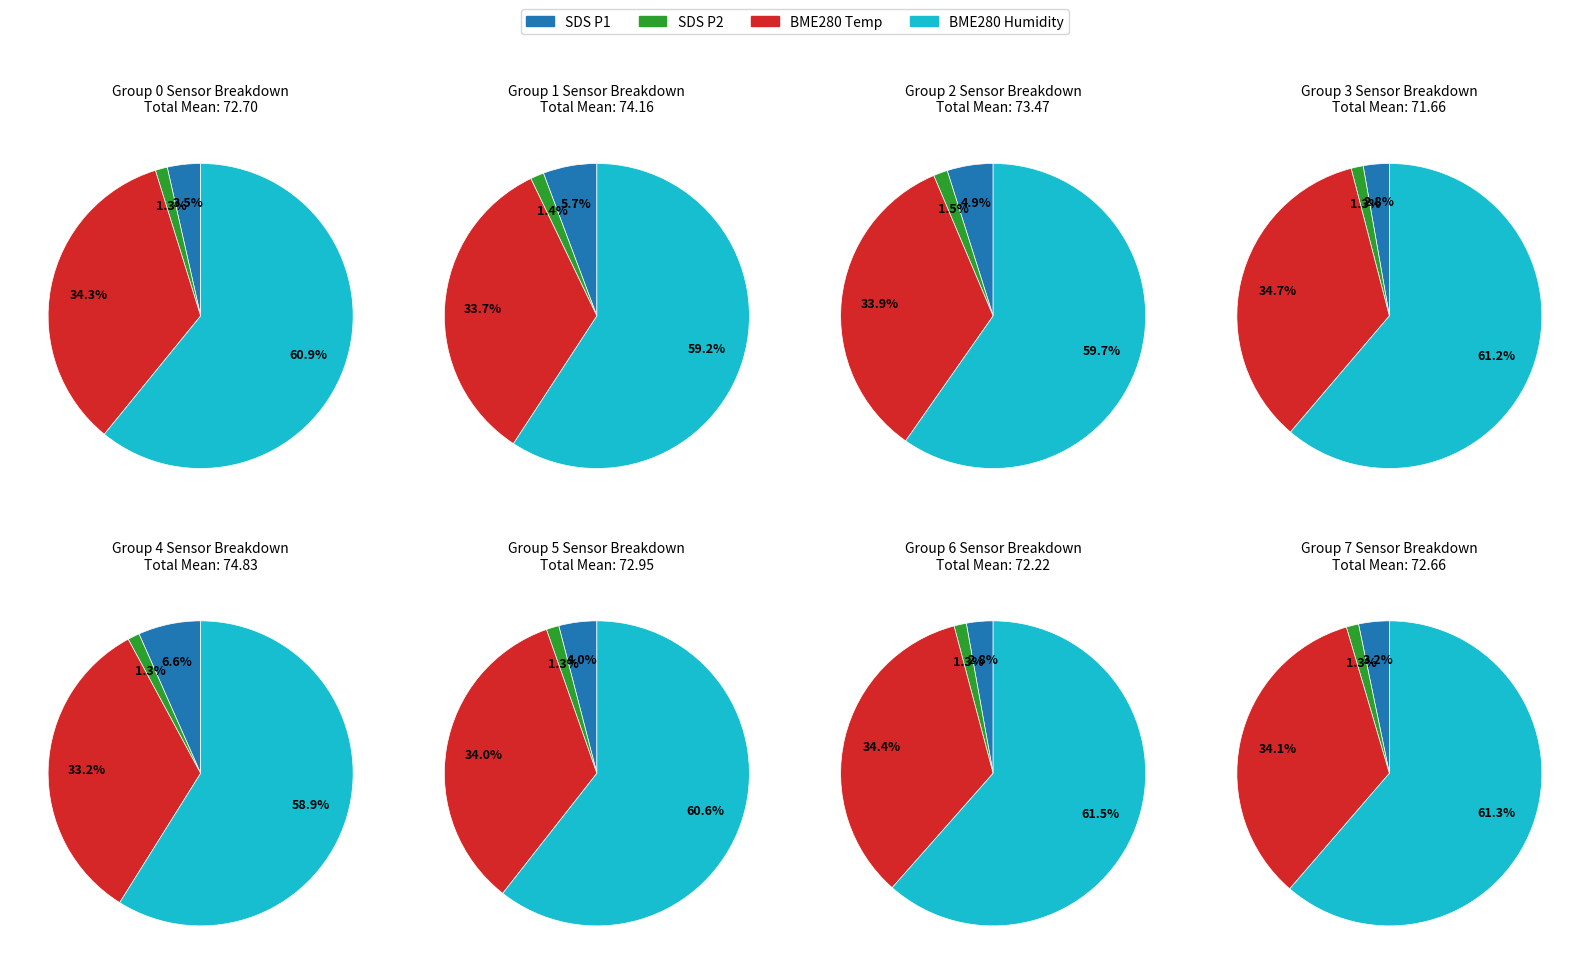

To the nearest percent, what portion does 24 represent?

2%